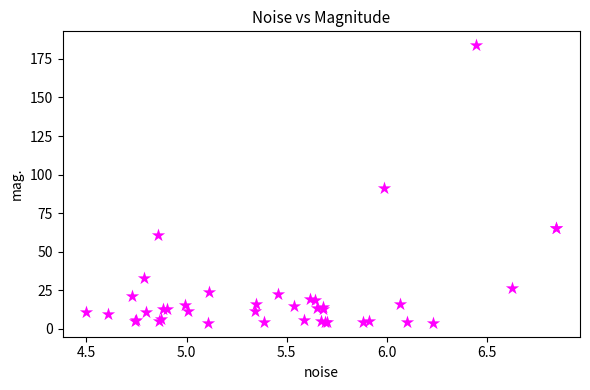

What Y value in the scatter plot is closest to 93?

91.0